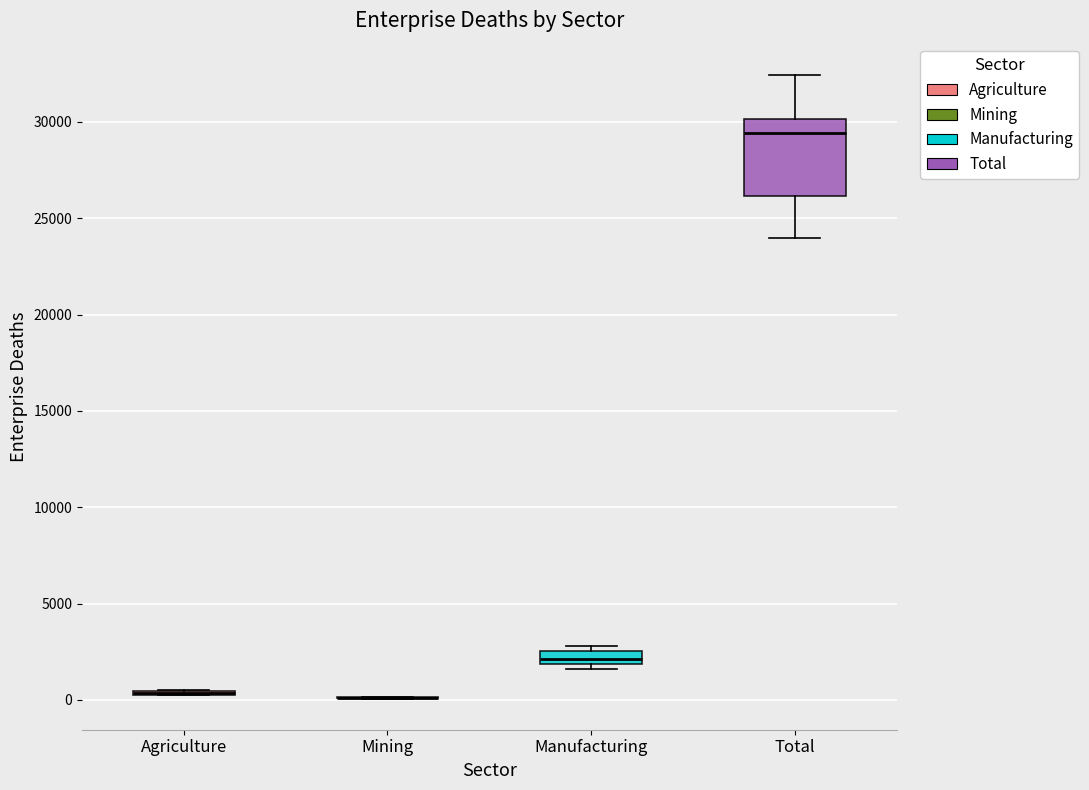

Which box is the tallest, from its lower edge to its upper edge?

Total